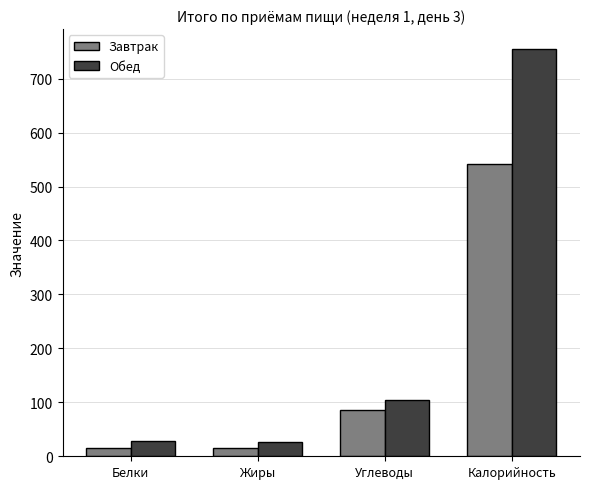

Rank the series by their maximum value, from lowest to highest.

Завтрак, Обед